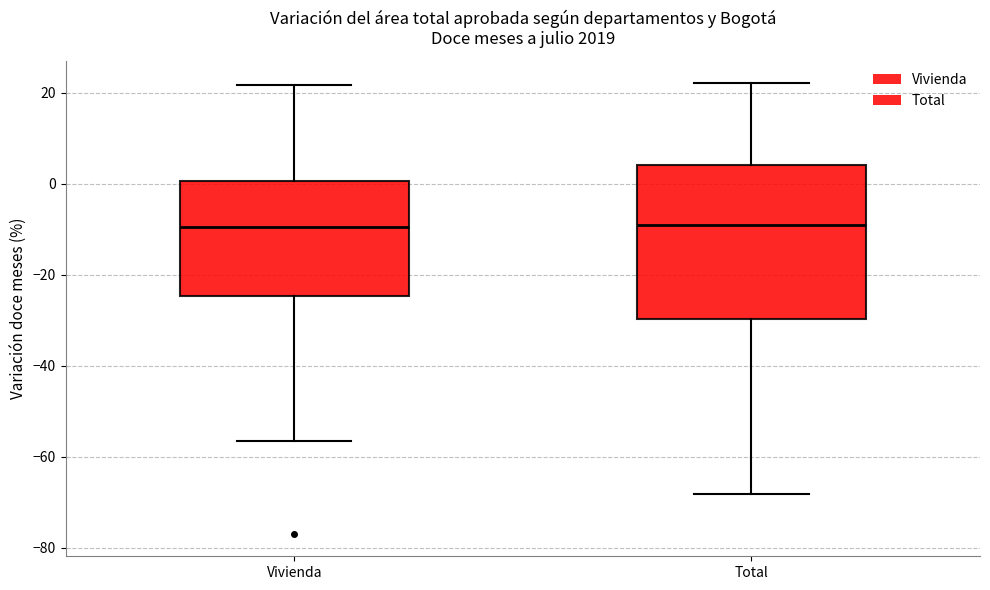

Where does the upper whisker of the box for Total end on the y-axis? The values are not printed on the chart, so give them approximately, as read against the axis.

22